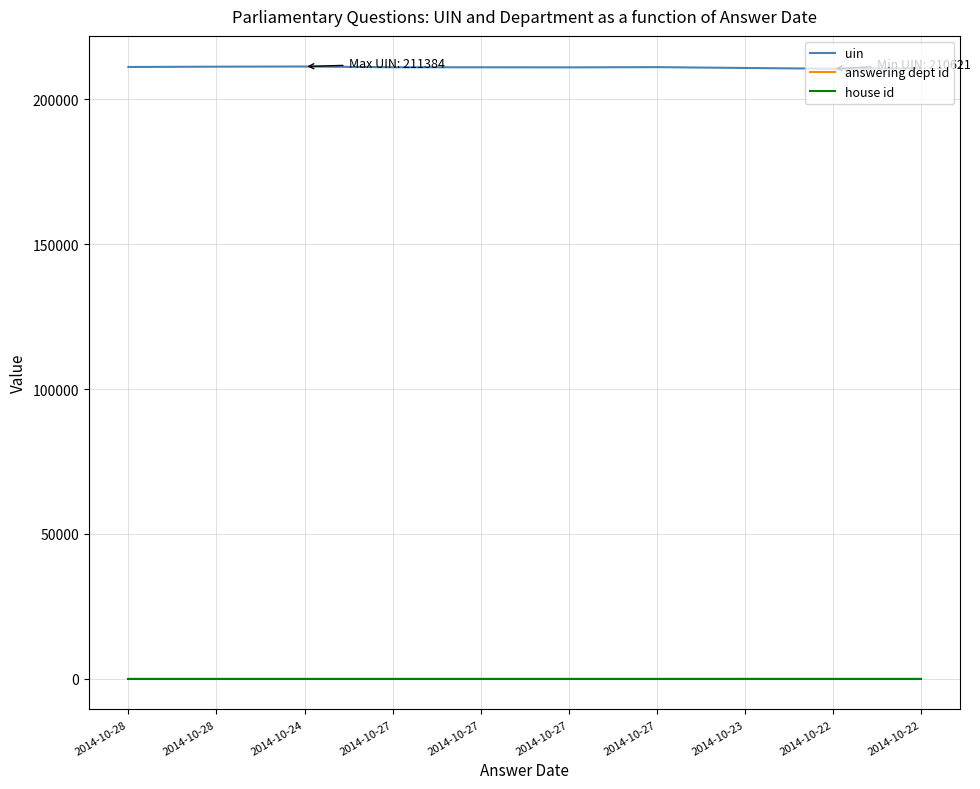

Between 2014-10-27 and 2014-10-23, which series saw the biggest shift?

uin